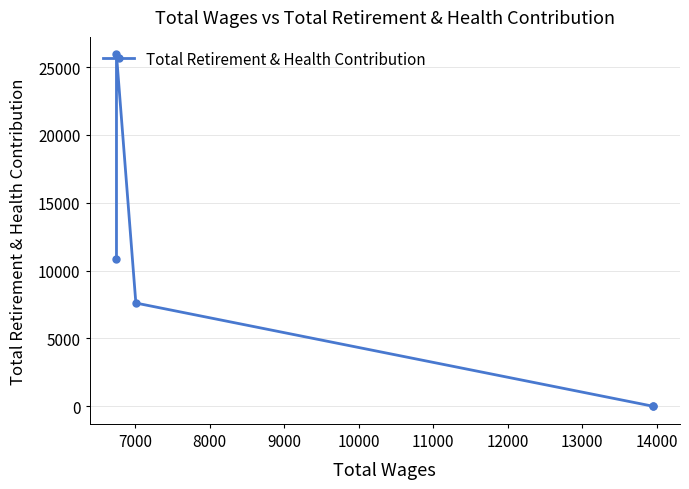

True or false: there are more than 2 points higher than both neighbors.

False